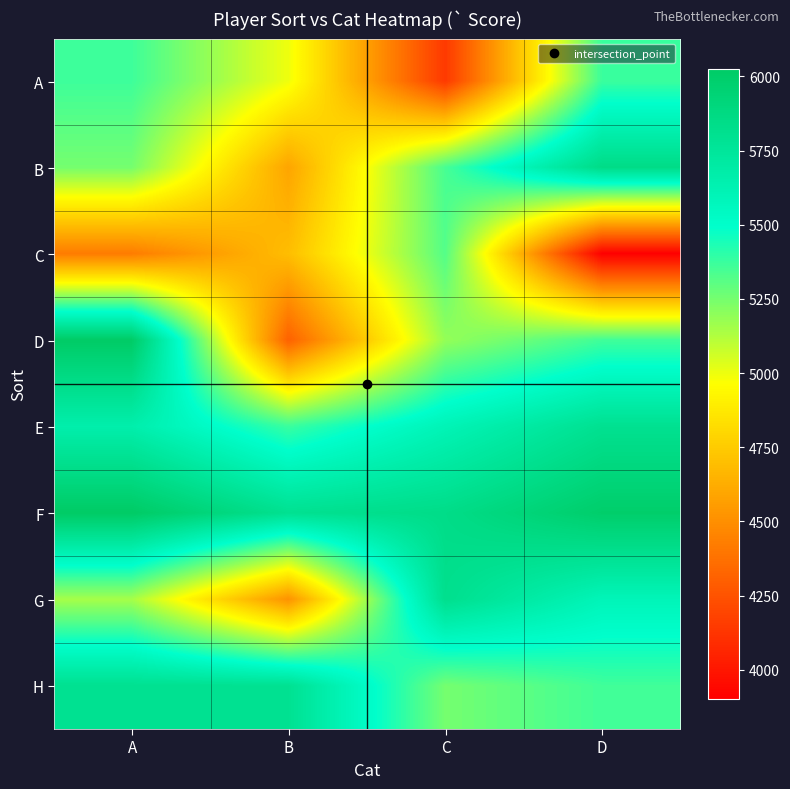

Which has a higher value, D or C?

D